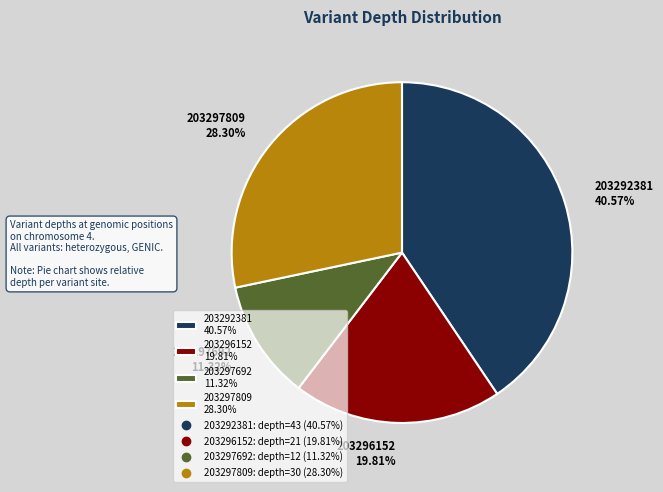

Is the sum of 203297692 and 203292381 greater than half?

Yes